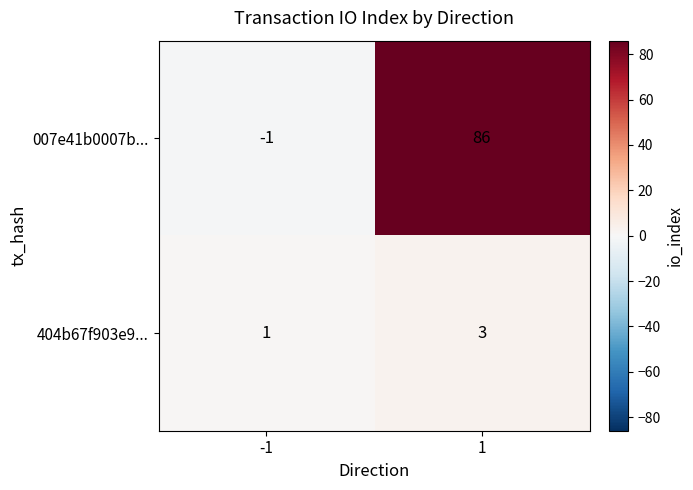

What is the difference between the 007e41b0007b... values at -1 and 1?

87